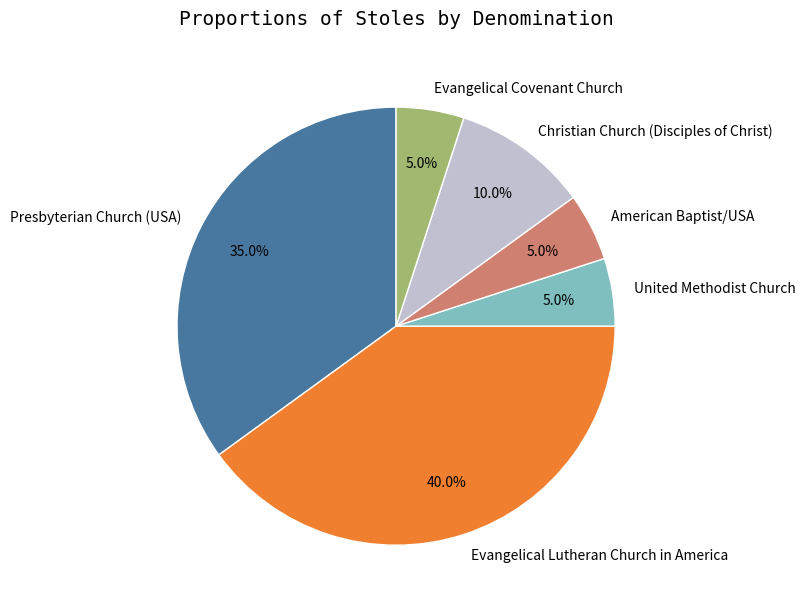

How many slices are in this pie chart?

6